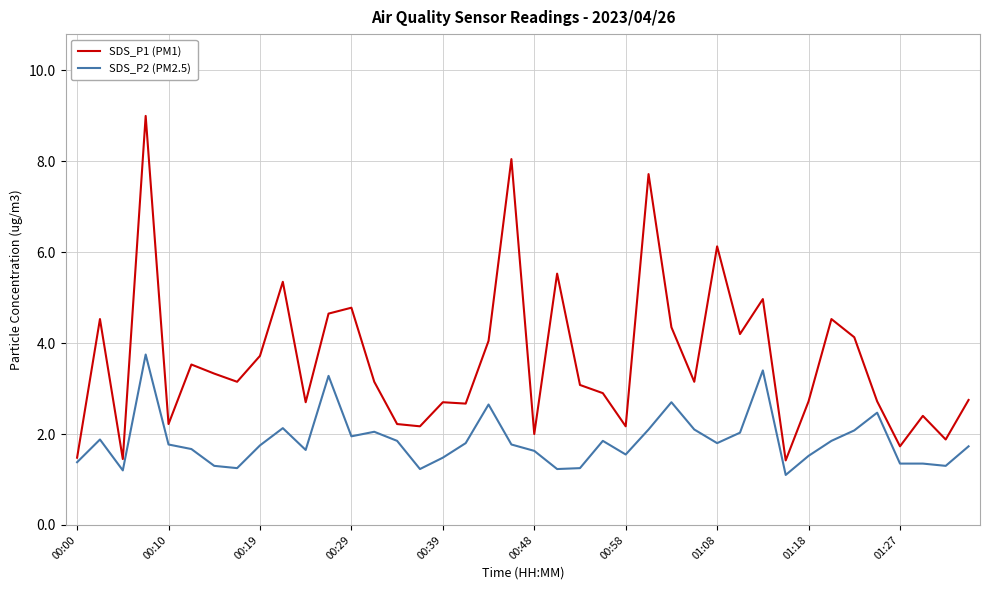

Which series has the largest total across all categories?

SDS_P1 (PM1)